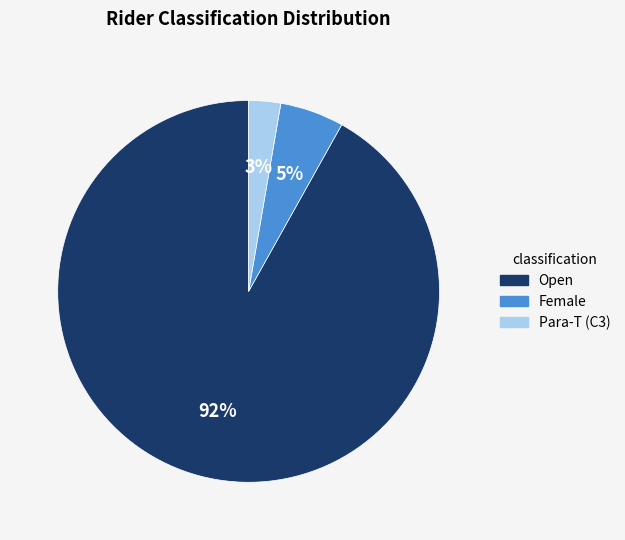

Is it true that Female is 13% of the pie?

False